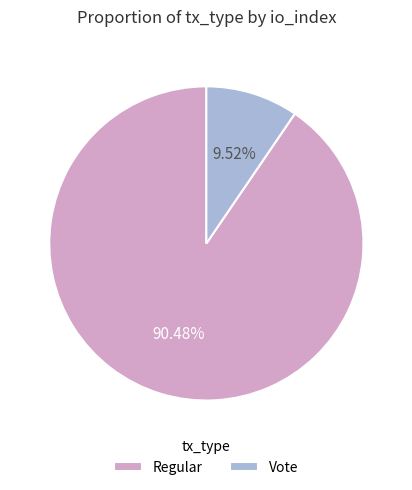

What is the majority slice?

Regular